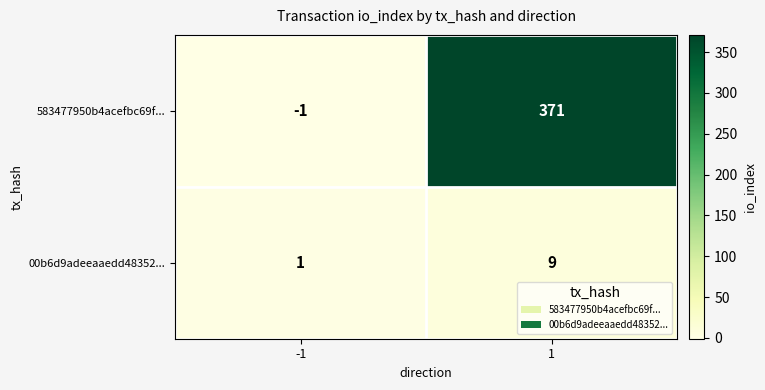

The 00b6d9adeeaaedd48352... series shows 5 at 1. True or false?

False